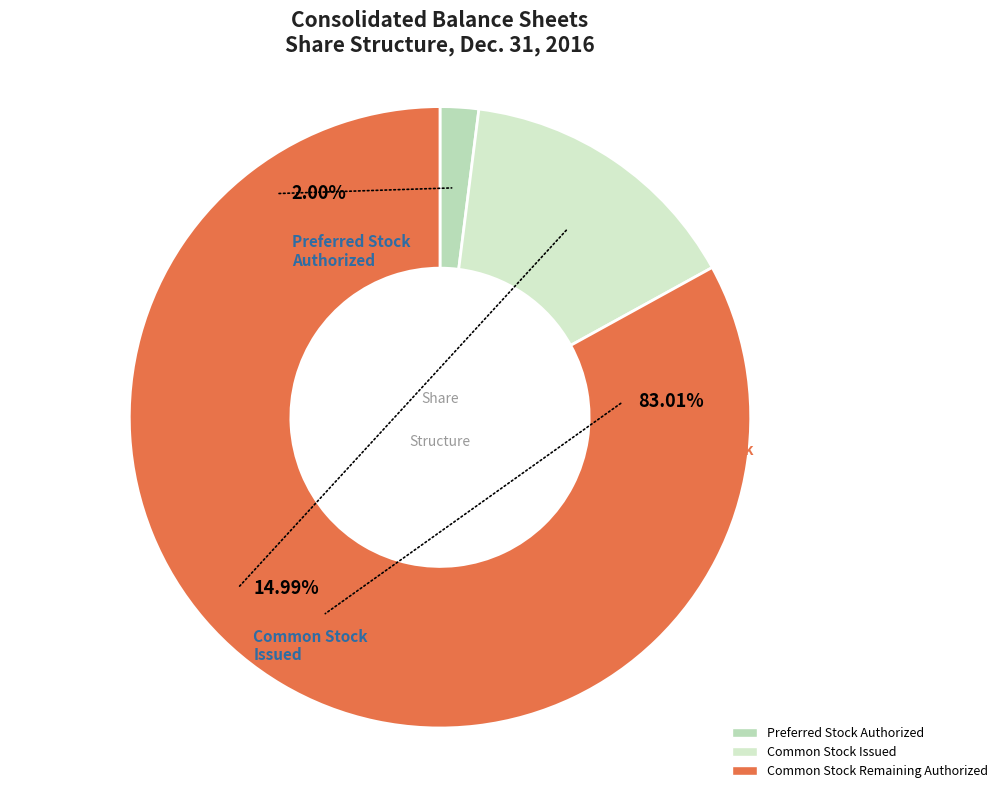

Count the number of slices in the pie.

3